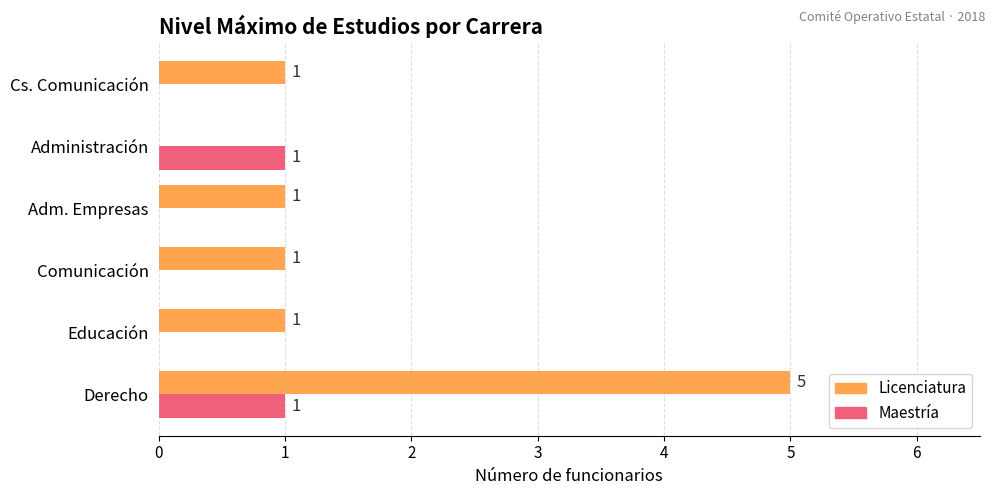

Is it true that Maestría equals 2 at Derecho?

False